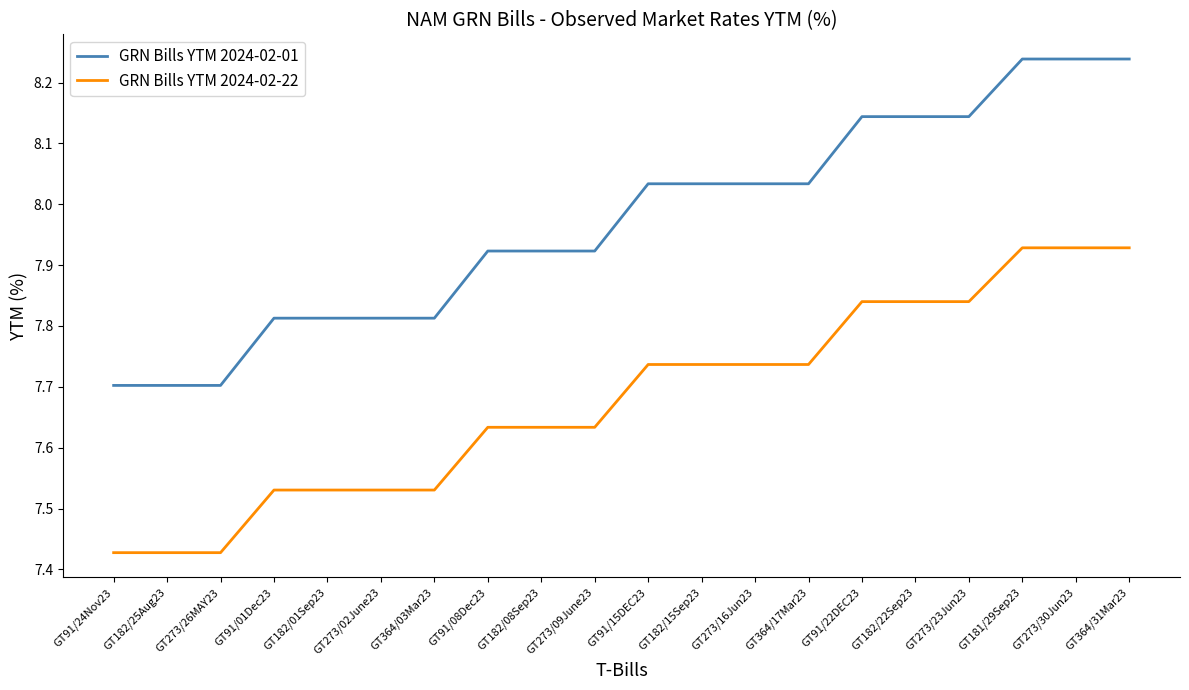

Rank the series by their average value, from highest to lowest.

GRN Bills YTM 2024-02-01, GRN Bills YTM 2024-02-22